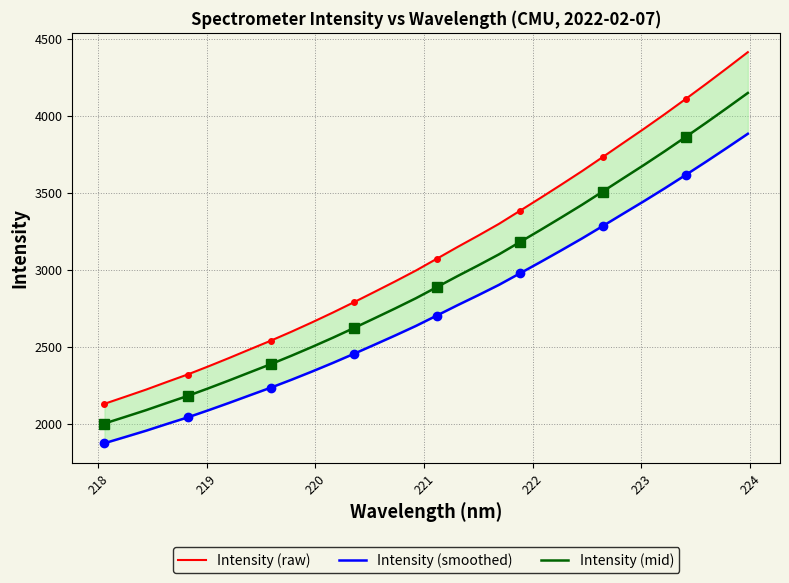

What is the sum of all Intensity (mid) values?

93840.7